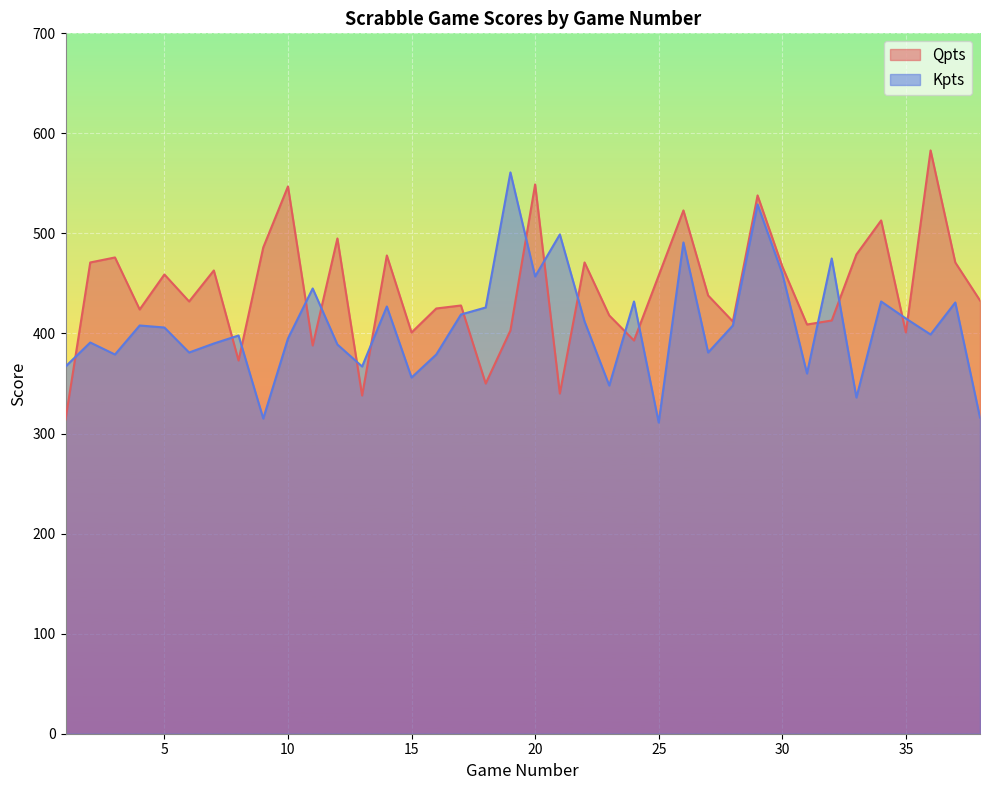

What is the value of the Qpts point at the 20th from the left?

549